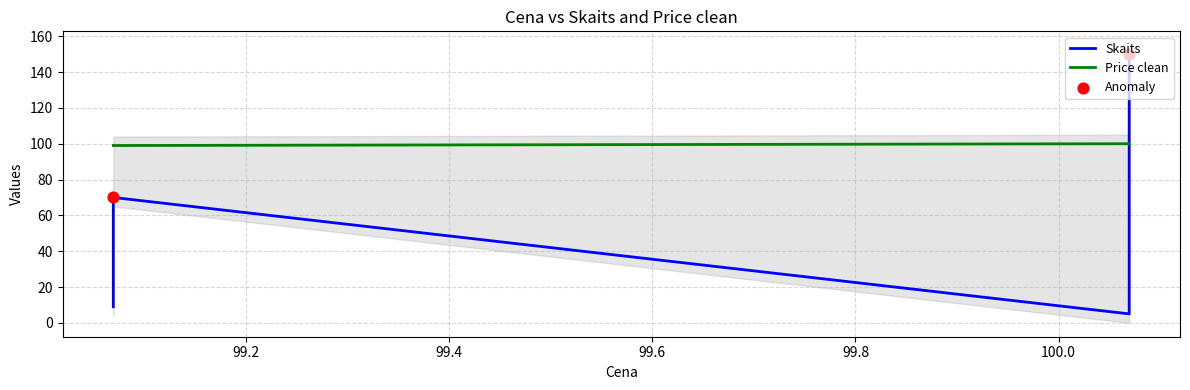

Which series has the largest Y range (max minus min)?

Skaits